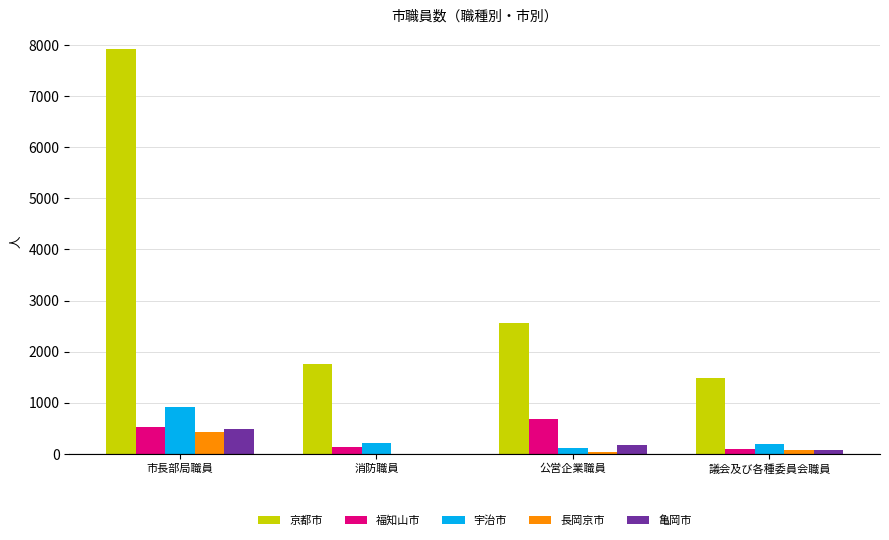

What is the difference between the 宇治市 values at 公営企業職員 and 議会及び各種委員会職員?

77